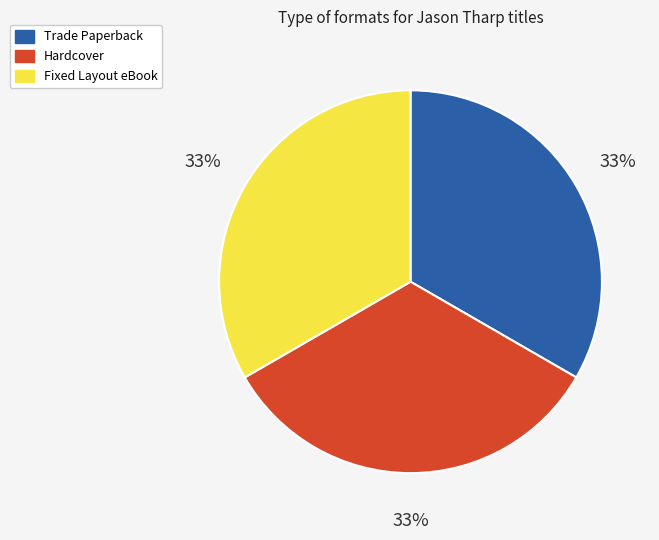

To the nearest percent, what portion does Trade Paperback represent?

33%